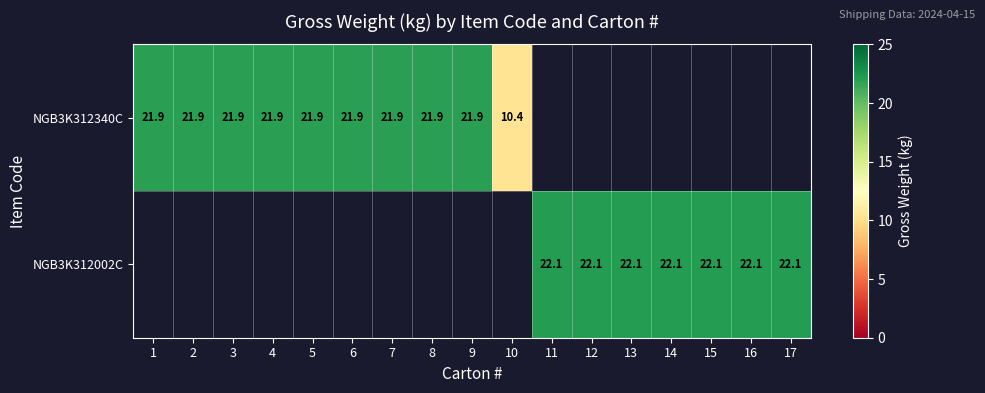

At which category does the chart reach its minimum across all series?

10